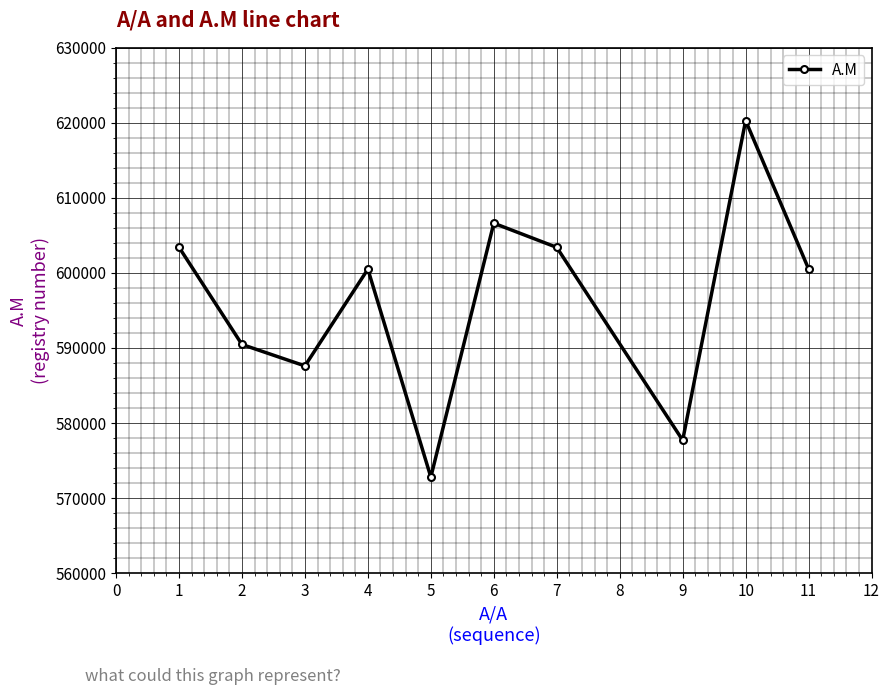

Does the chart have visible grid lines?

Yes